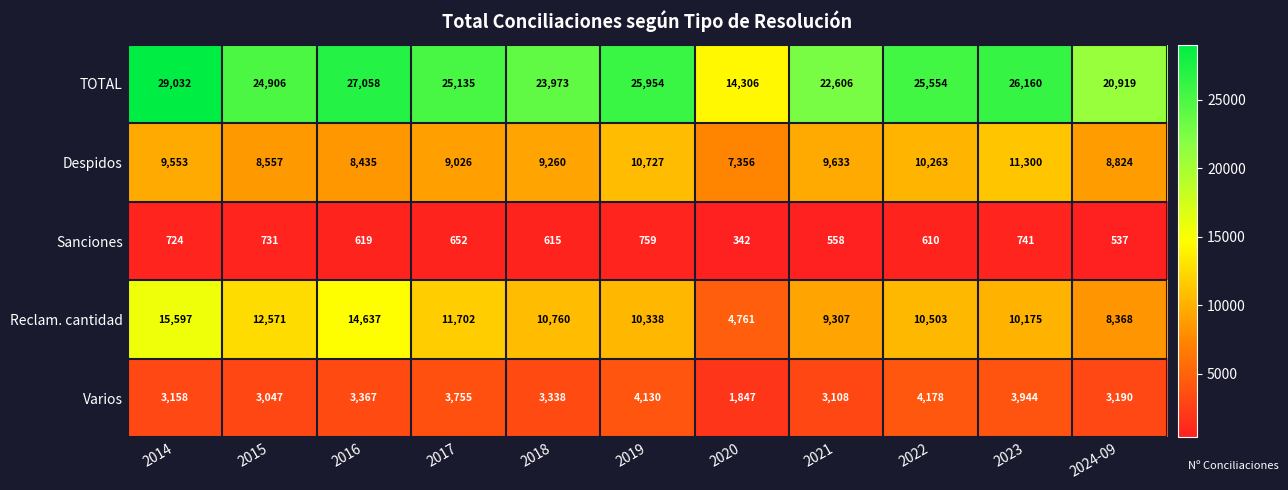

Read the TOTAL value at 2019.

25954